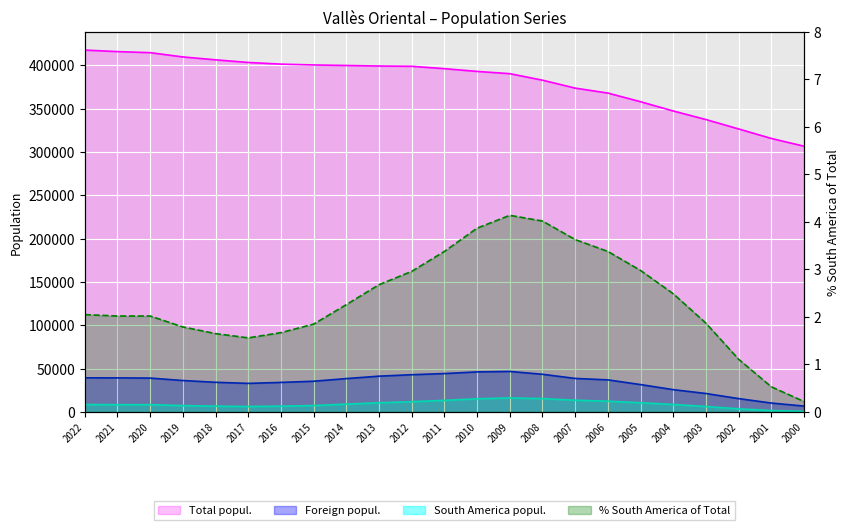

What is the difference between the Foreign popul. values at 2014 and 2018?

4264.0